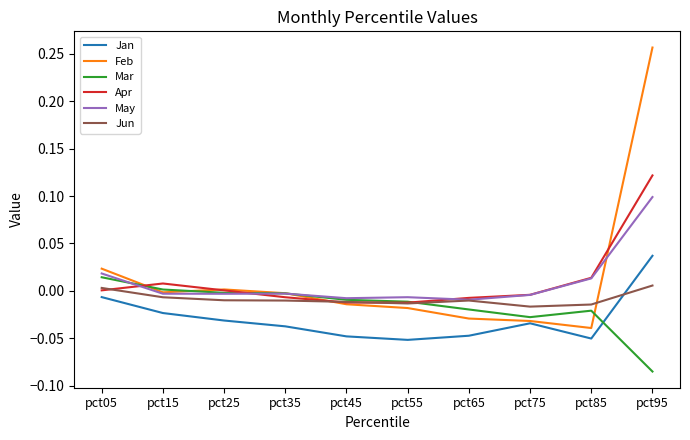

At which label does Feb reach its peak?

pct95